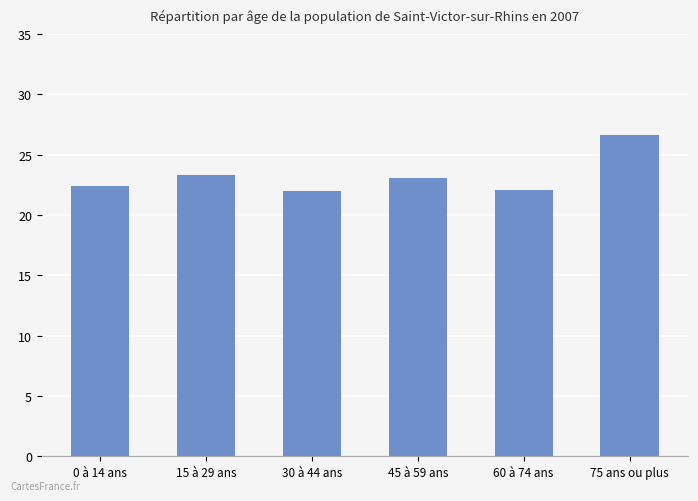

Is it true that the value at 60 à 74 ans is 22.1?

True